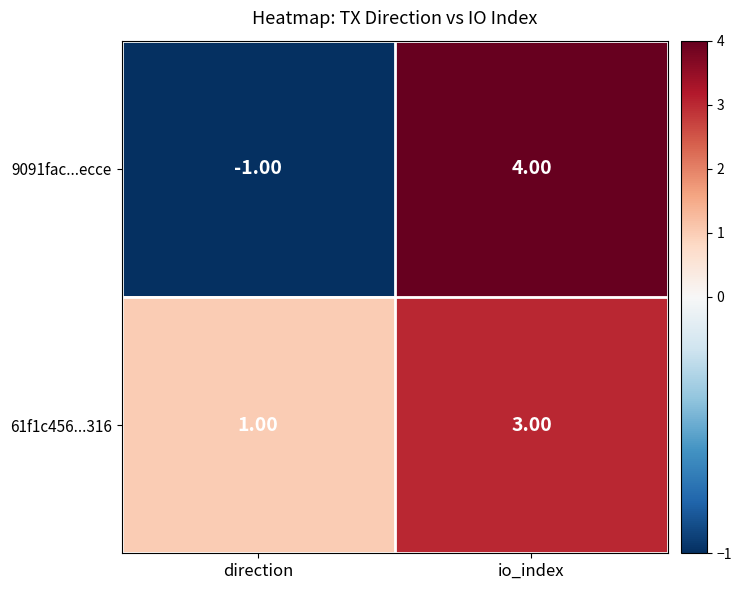

At which category does the chart reach its minimum across all series?

direction